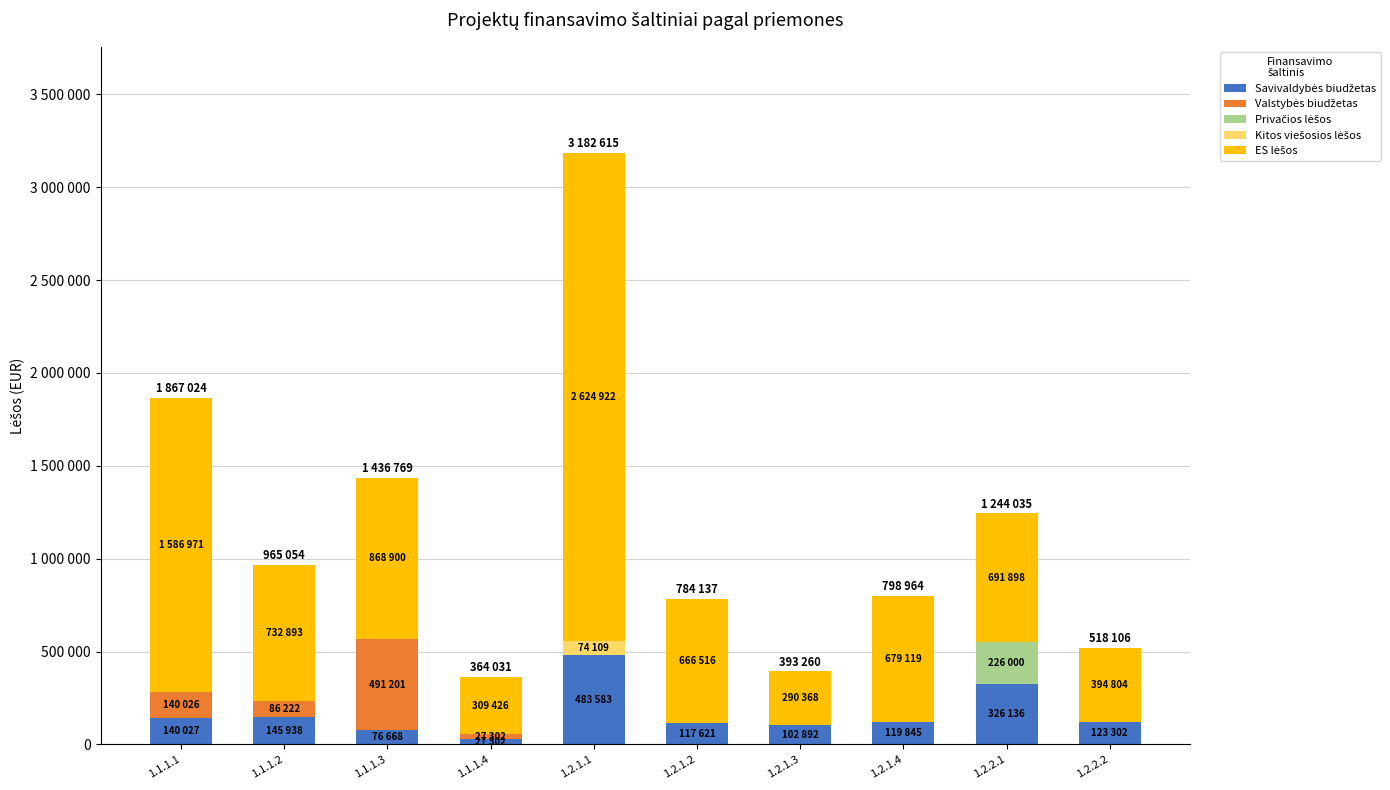

True or false: Savivaldybės biudžetas has a value of 208002.4 at 1.2.2.2.

False